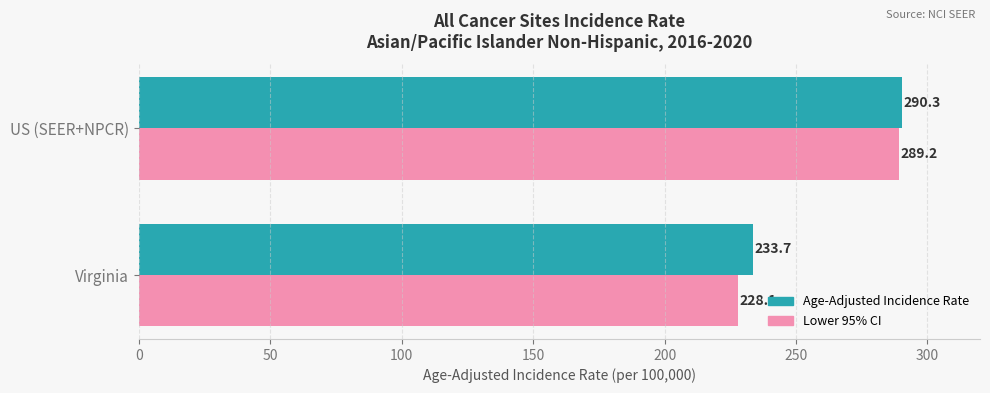

Which series has the largest range (max minus min)?

Lower 95% CI